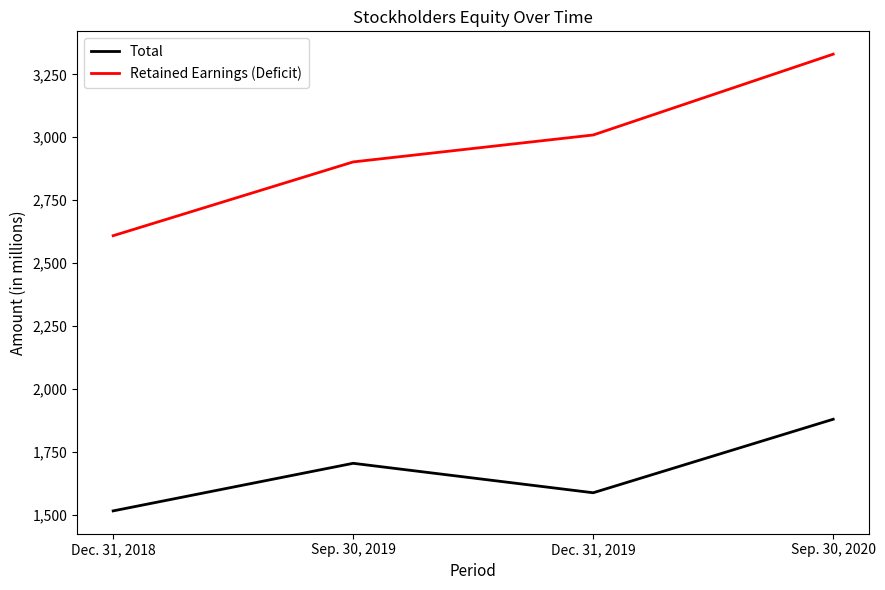

At how many categories does at least one series exceed 2327?

4